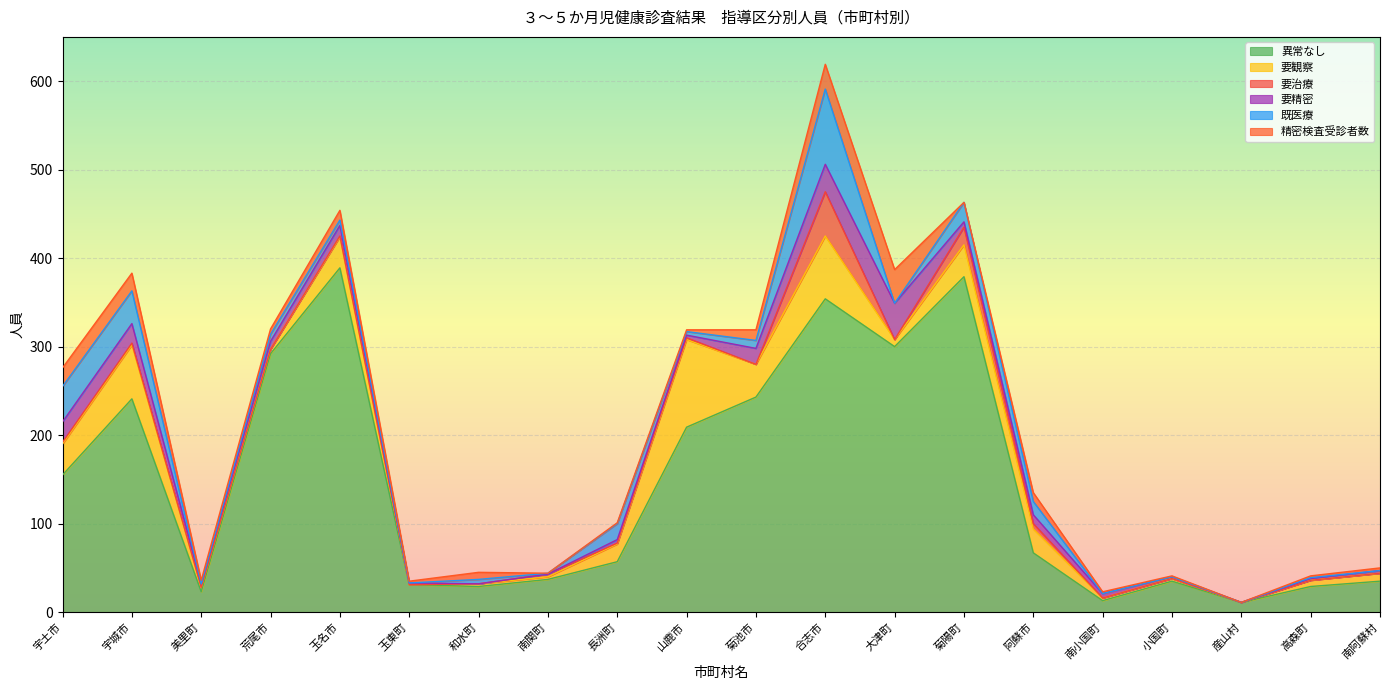

What is the approximate value of 精密検査受診者数 at 宇城市?

20